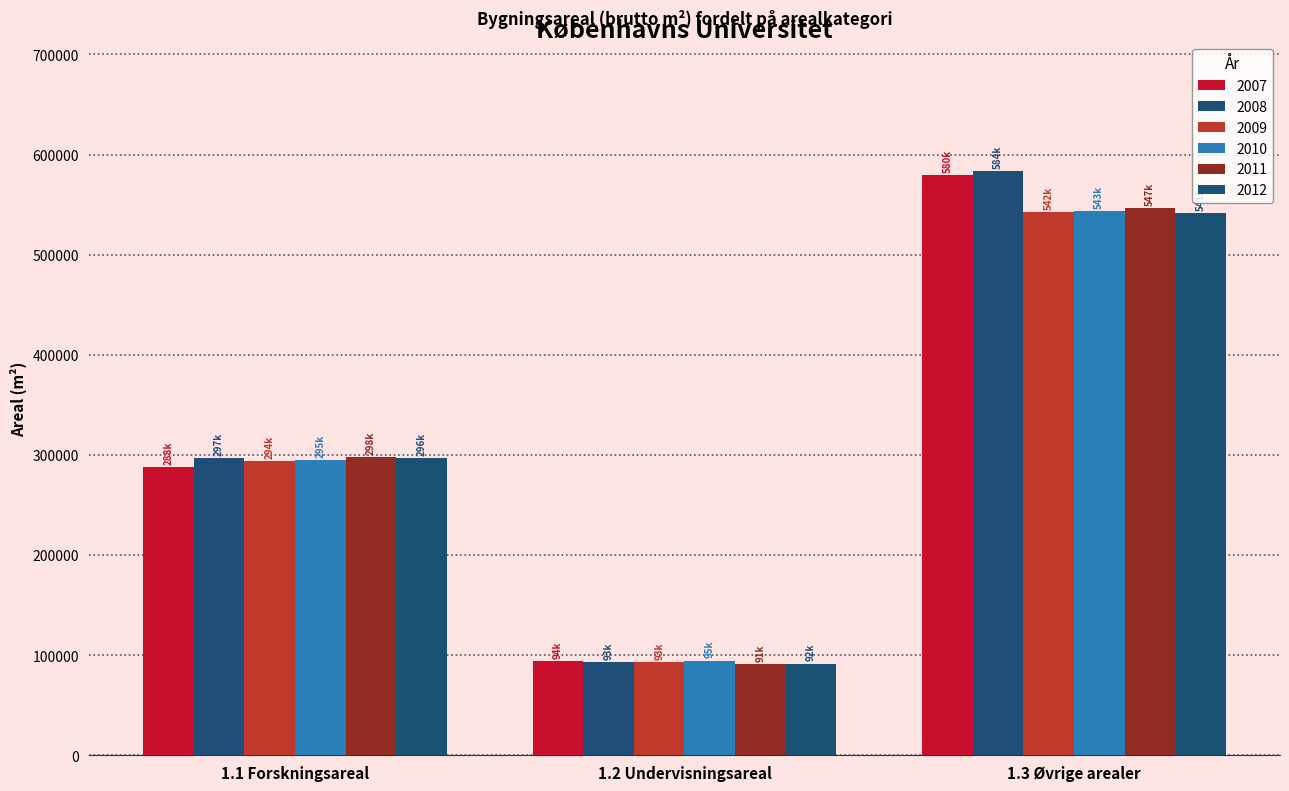

Which series has the widest spread of values?

2008